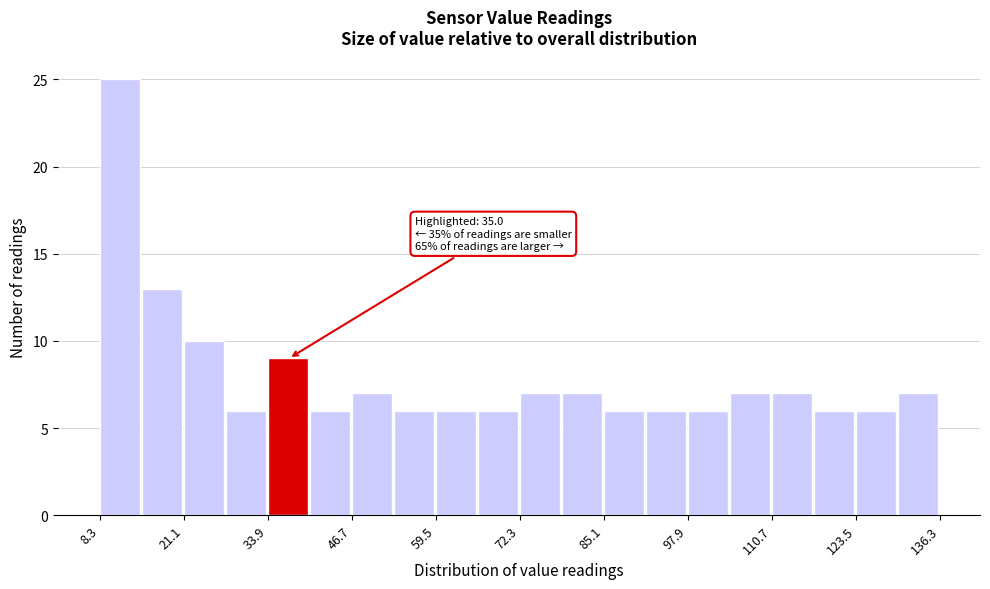

Read against the x-axis, roughly where is the centre of the tallest bar?

12